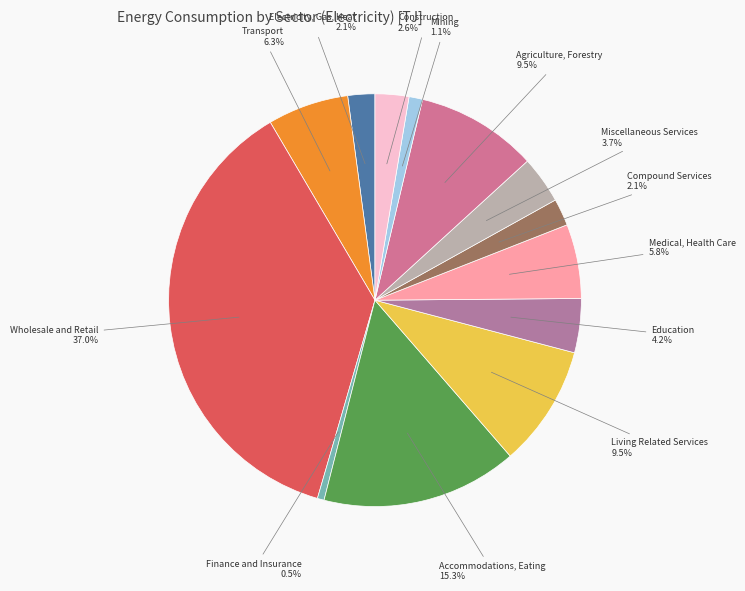

Which has a higher value, Finance and Insurance or Living Related Services?

Living Related Services